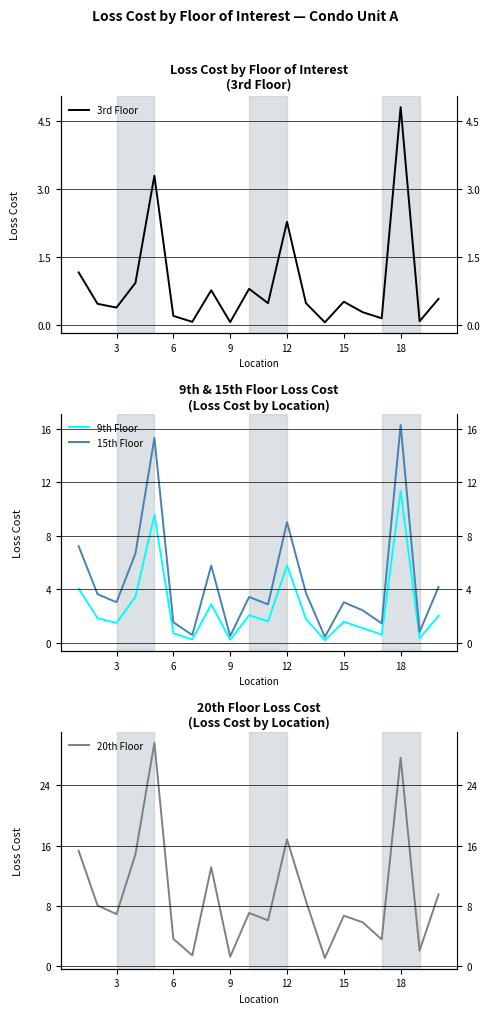

List the series in order of their overall mean, highest first.

20th Floor, 15th Floor, 9th Floor, 3rd Floor